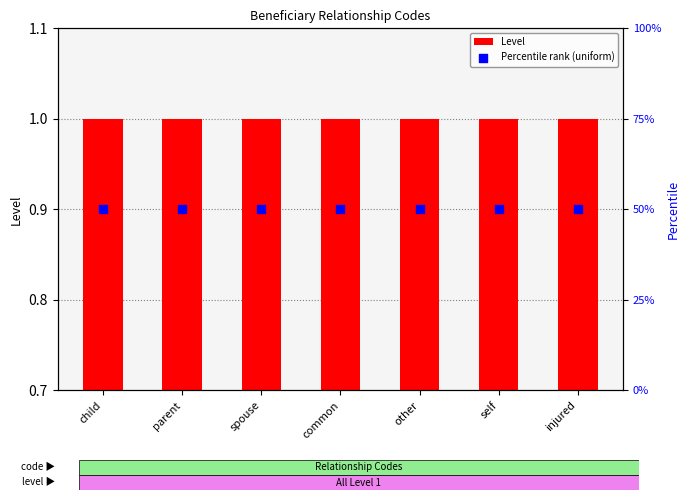

At which category is the sum across all series the highest?

child